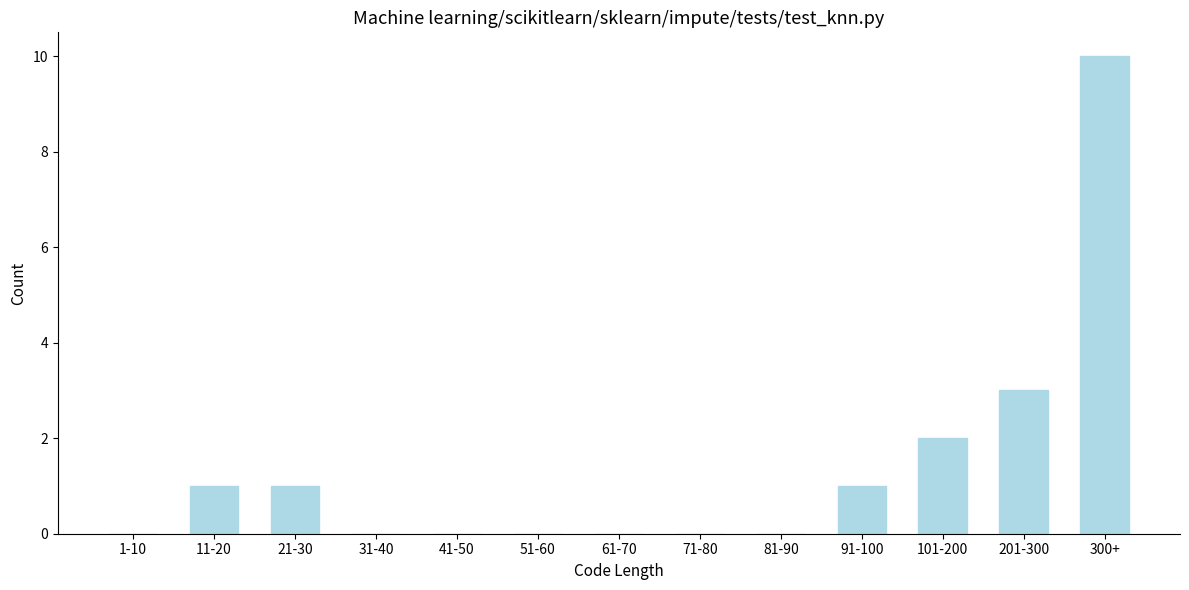

Reading left to right, transcribe all the data shown in this chart.

1-10=0	11-20=1	21-30=1	31-40=0	41-50=0	51-60=0	61-70=0	71-80=0	81-90=0	91-100=1	101-200=2	201-300=3	300+=10